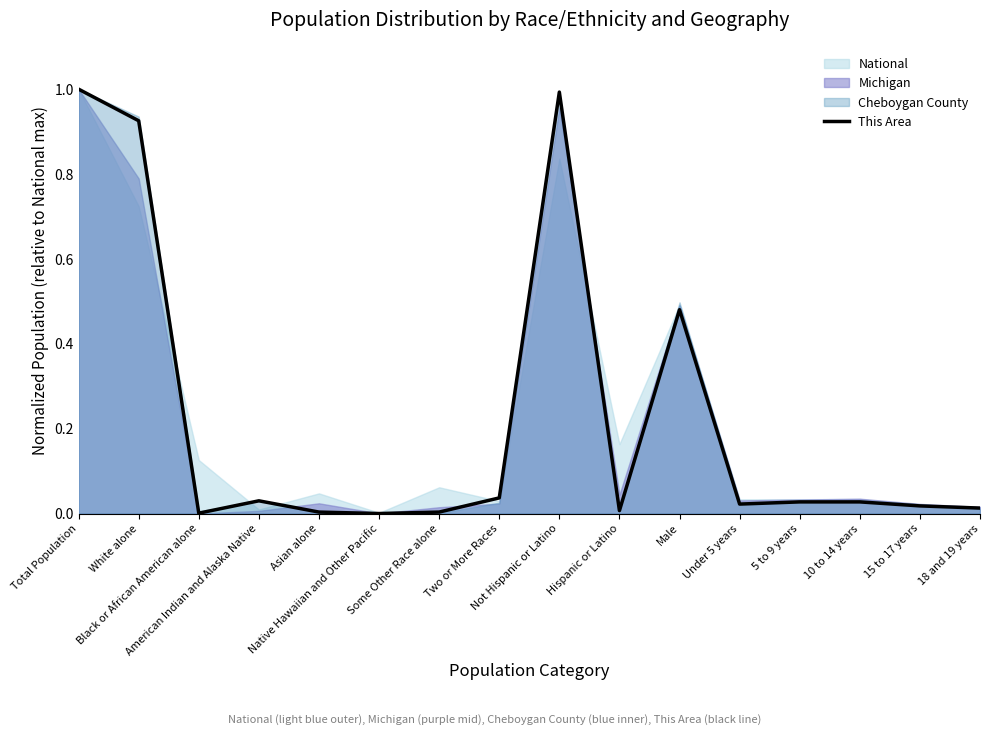

Rank the categories by value from lowest to highest.

Native Hawaiian and Other Pacific, Black or African American alone, Asian alone, Some Other Race alone, Hispanic or Latino, 18 and 19 years, 15 to 17 years, Under 5 years, 5 to 9 years, 10 to 14 years, American Indian and Alaska Native, Two or More Races, Male, White alone, Not Hispanic or Latino, Total Population